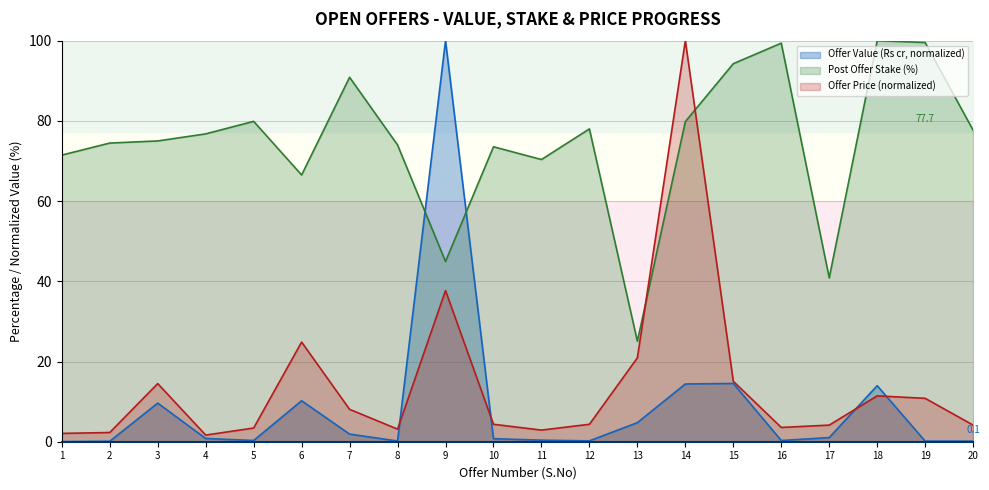

At which category does Post Offer Stake (%) reach its first local peak?

5